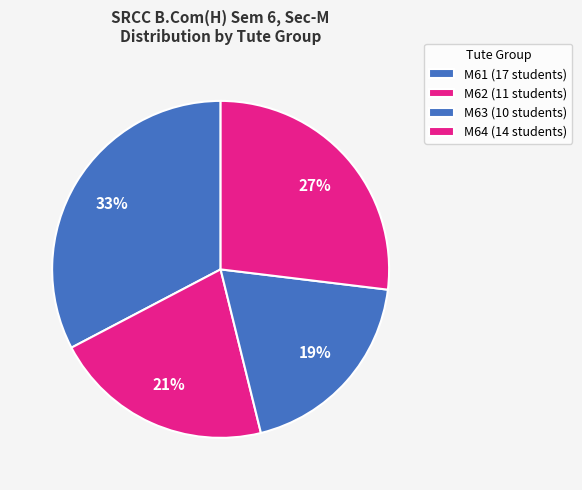

To the nearest percent, what portion does M61 represent?

33%